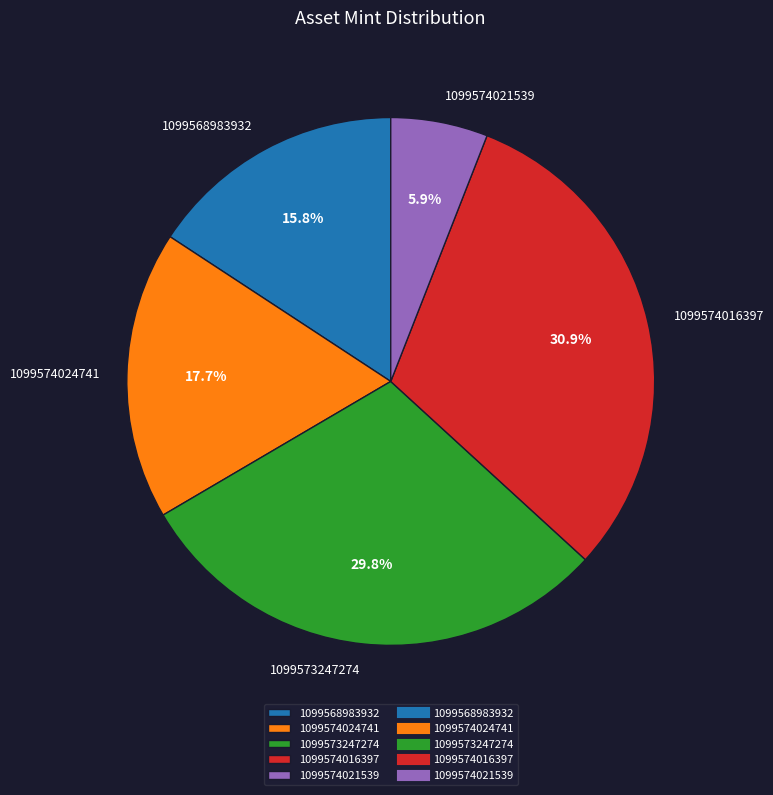

To the nearest percent, what is the combined percentage of 1099574021539 and 1099568983932?

22%